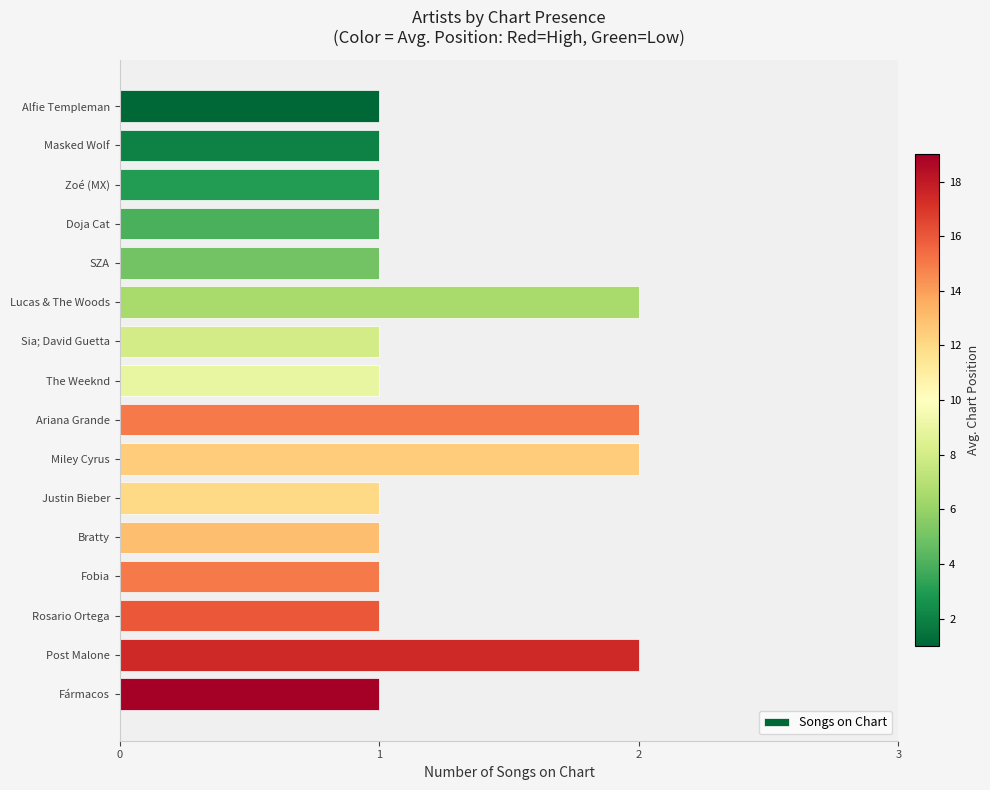

The chart shows a value of 0 at SZA. True or false?

False